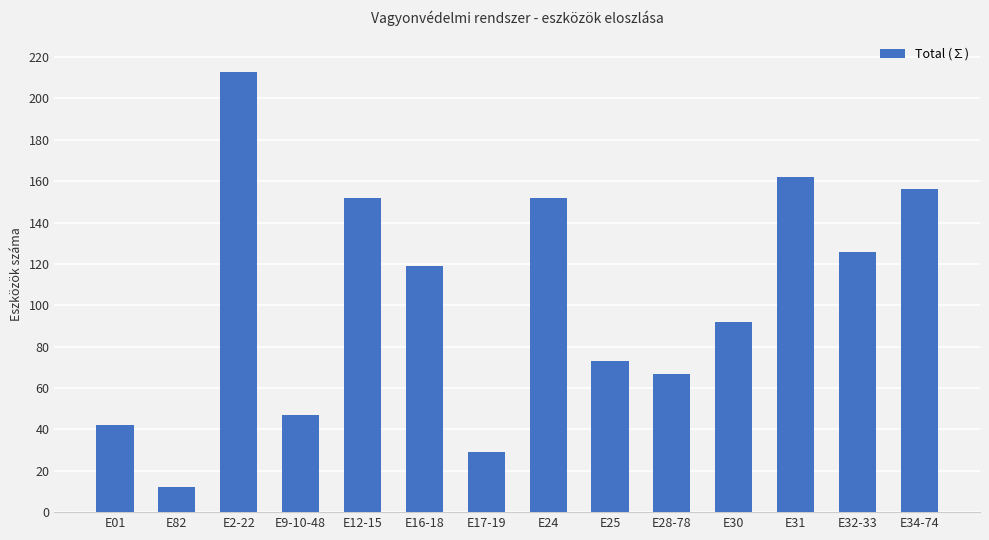

Reading left to right, what are all the values shown in this chart?

E01=42	E82=12	E2-22=213	E9-10-48=47	E12-15=152	E16-18=119	E17-19=29	E24=152	E25=73	E28-78=67	E30=92	E31=162	E32-33=126	E34-74=156